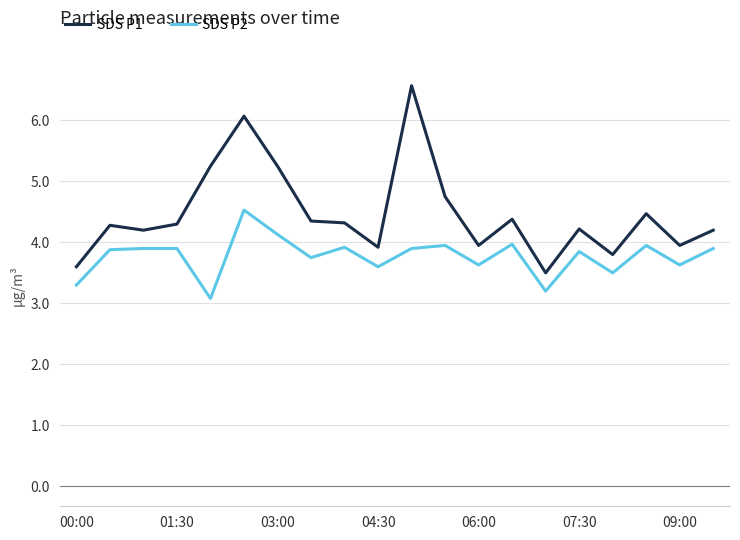

What is the sum of all SDS P2 values?

75.5